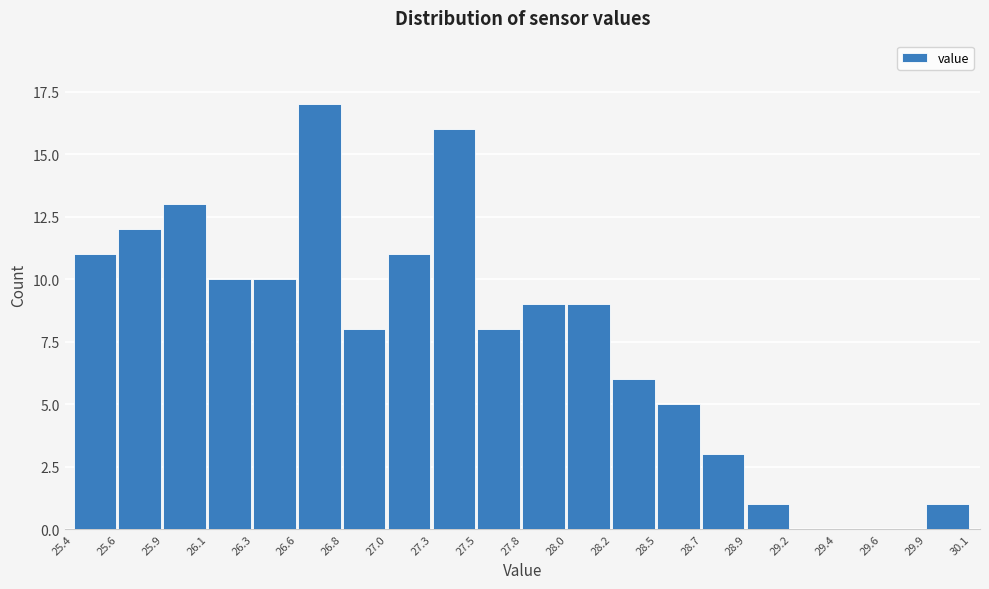

Reading left to right, transcribe all the data shown in this chart.

25.4=11	25.6=12	25.9=13	26.1=10	26.3=10	26.6=17	26.8=8	27.0=11	27.3=16	27.5=8	27.8=9	28.0=9	28.2=6	28.5=5	28.7=3	28.9=1	29.2=0	29.4=0	29.6=0	29.9=1